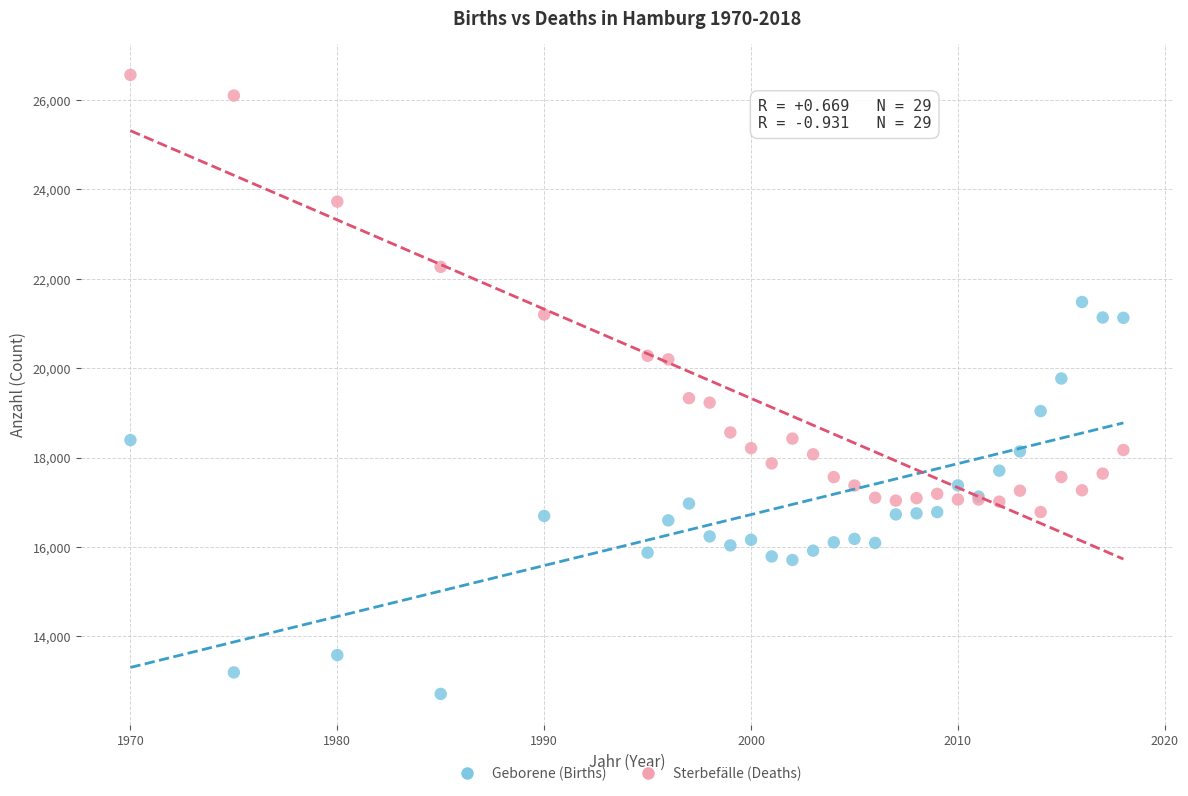

Which series reaches the maximum Y coordinate?

Sterbefälle (Deaths)